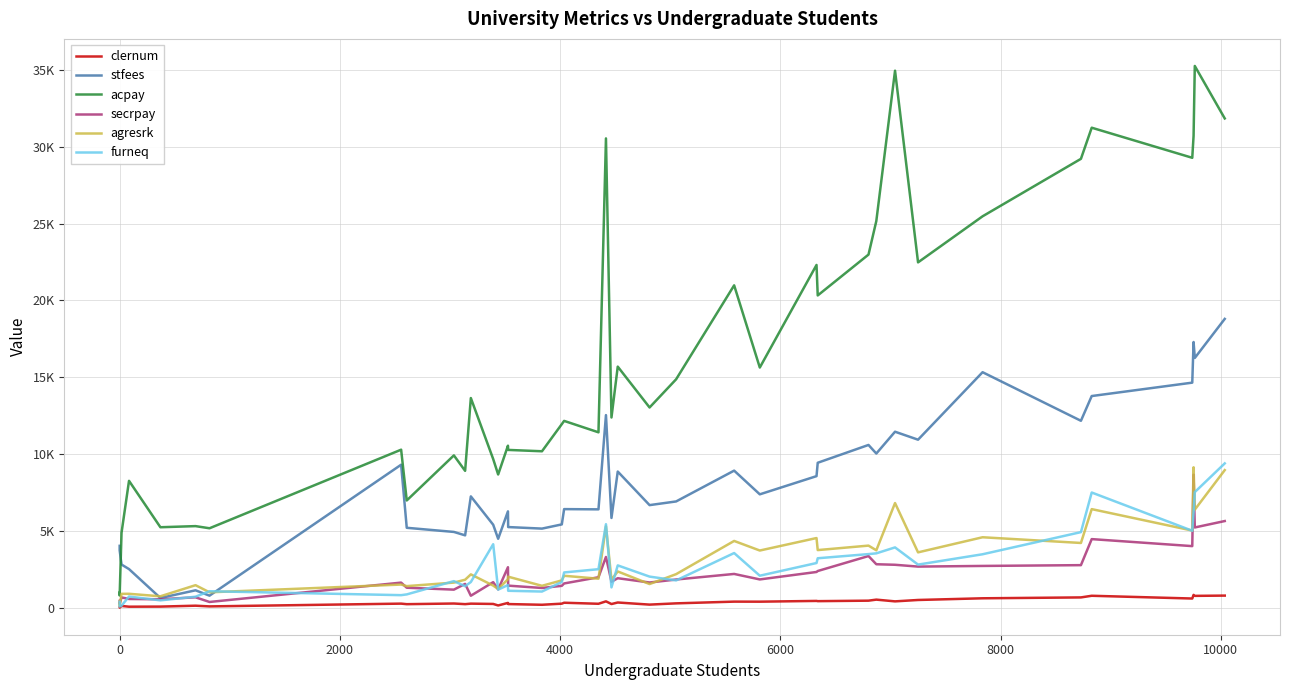

True or false: secrpay and acpay cross at least once.

False